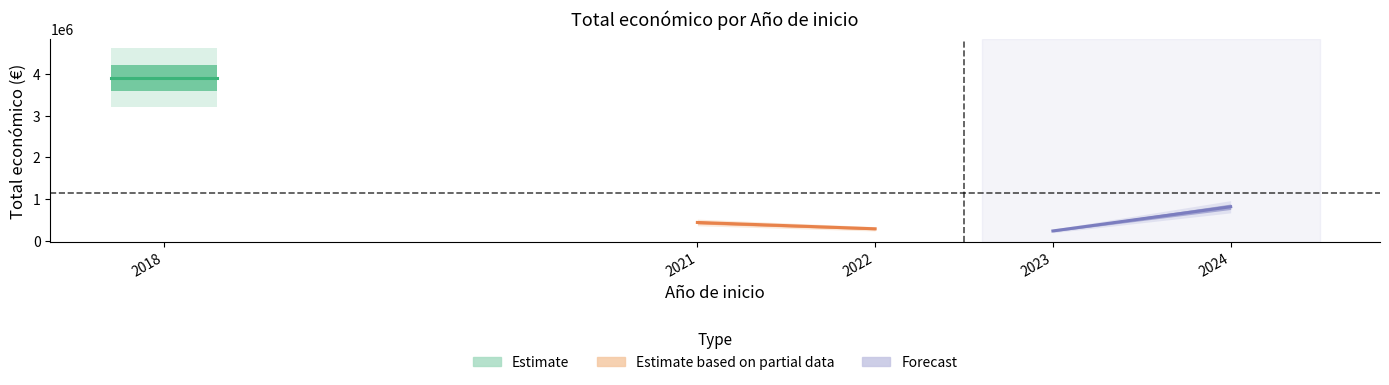

True or false: the data shows 440317 at 2021.

True